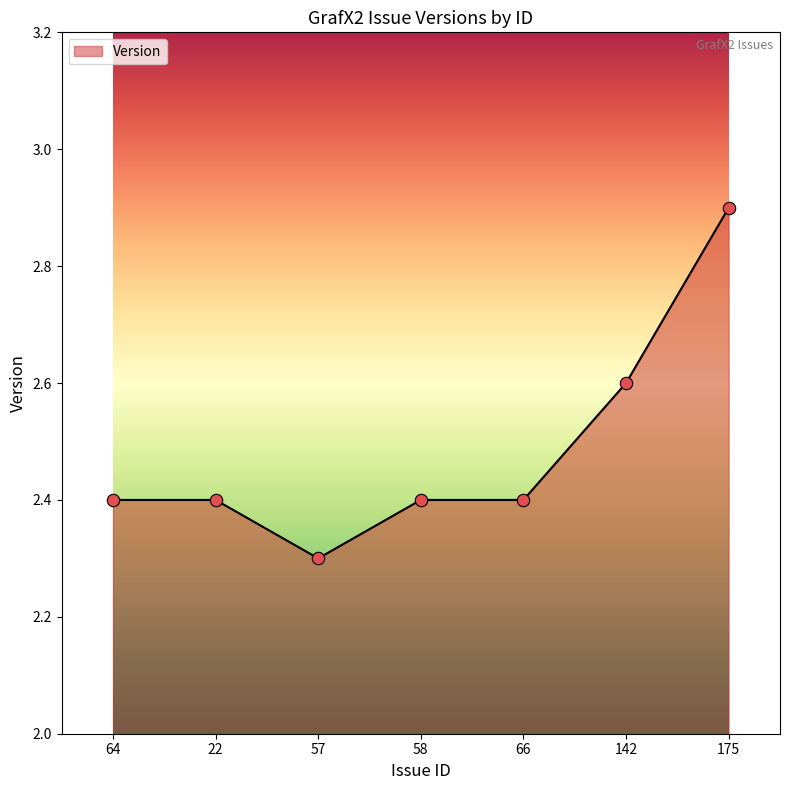

Approximately how many times larger is the value at 58 compared to 22?

1.0